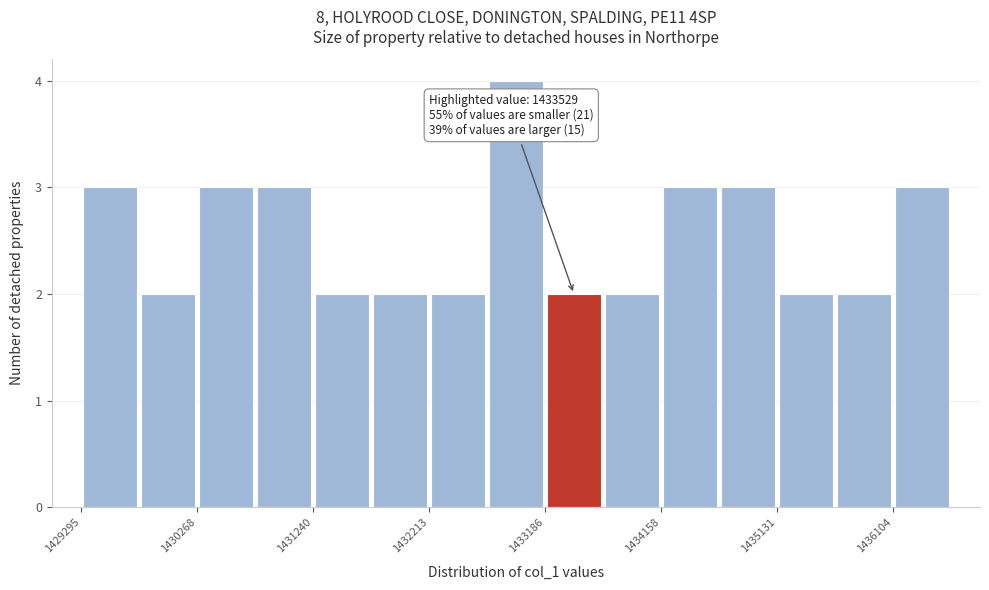

Which range on the x-axis has the tallest bar?

1432700 to 1433200